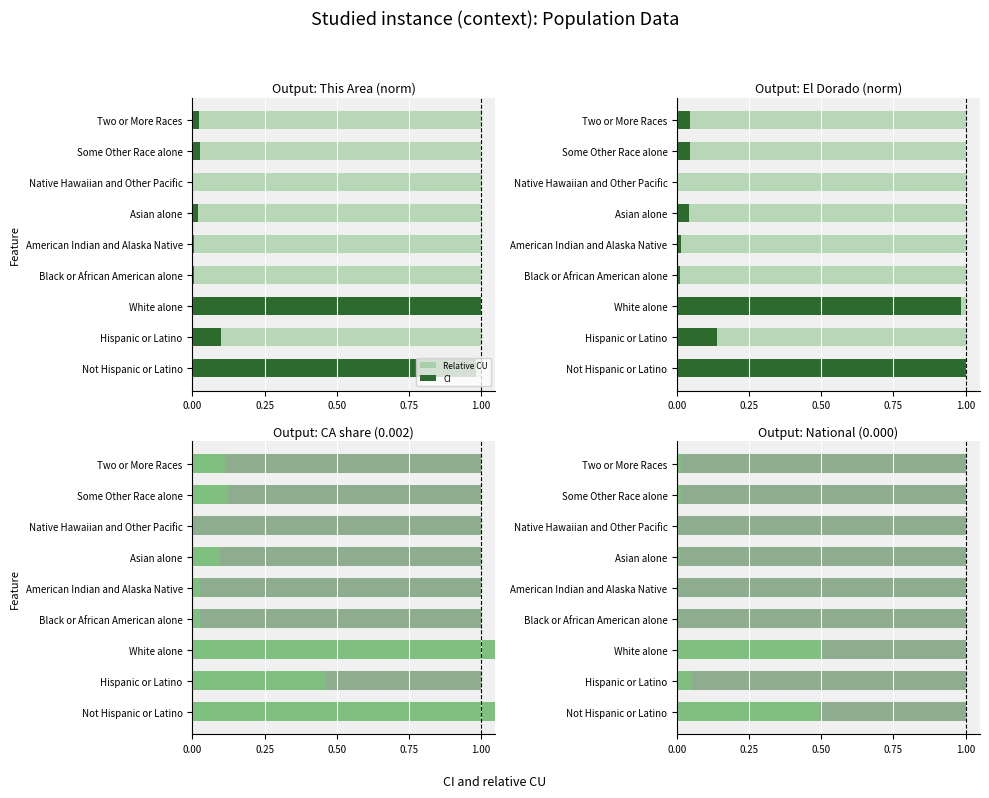

At how many categories does at least one series exceed 0?

9